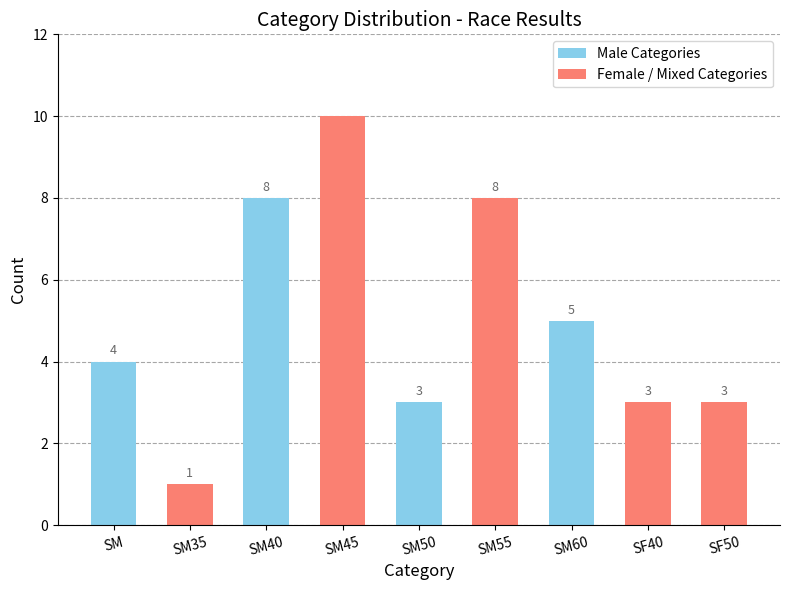

What is the value of the 1st bar from the left?

4